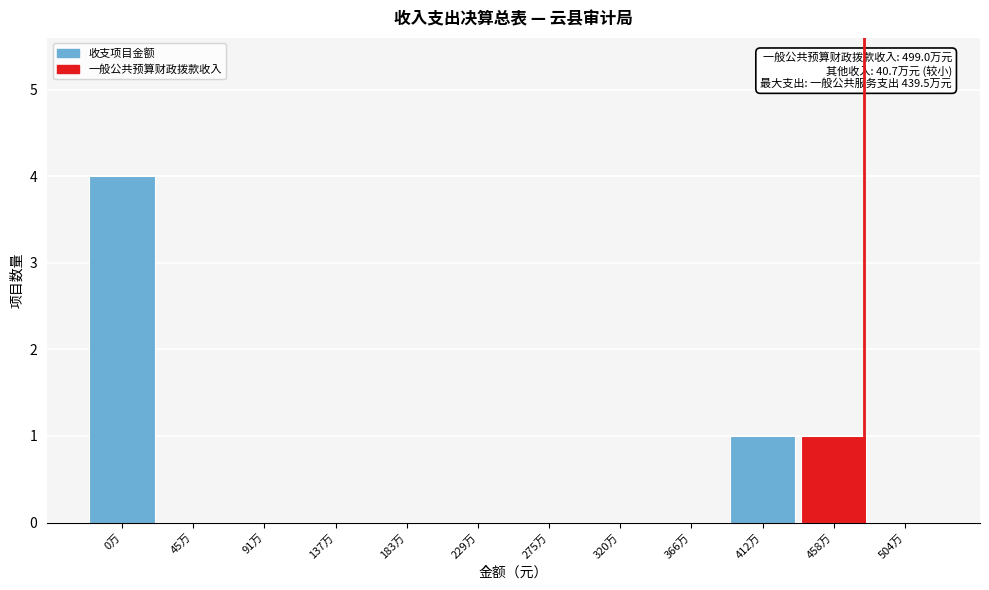

Reading left to right, what are all the values shown in this chart?

0万=4	45万=0	91万=0	137万=0	183万=0	229万=0	275万=0	320万=0	366万=0	412万=1	458万=1	504万=0